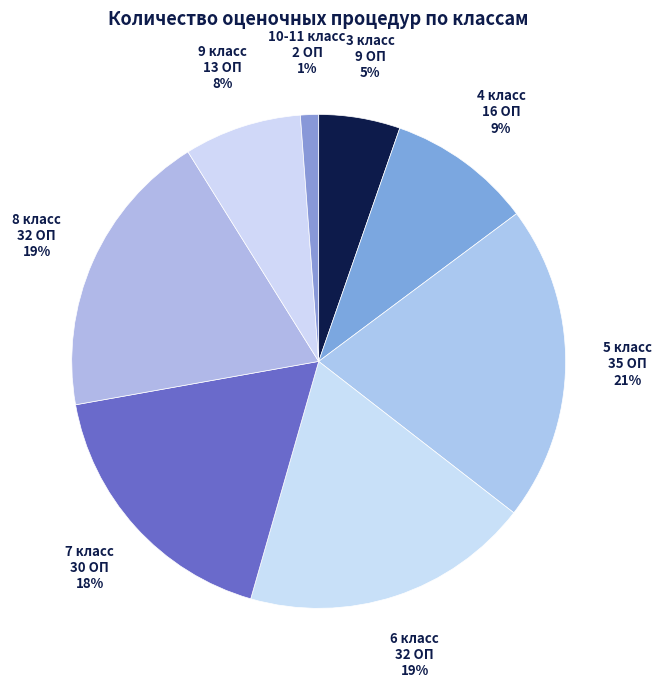

Which has a higher value, 8 класс or 3 класс?

8 класс